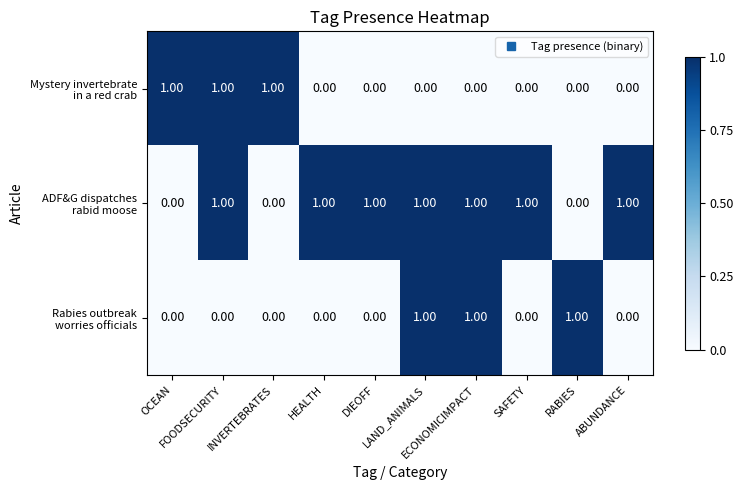

How many categories are shown in the chart?

10